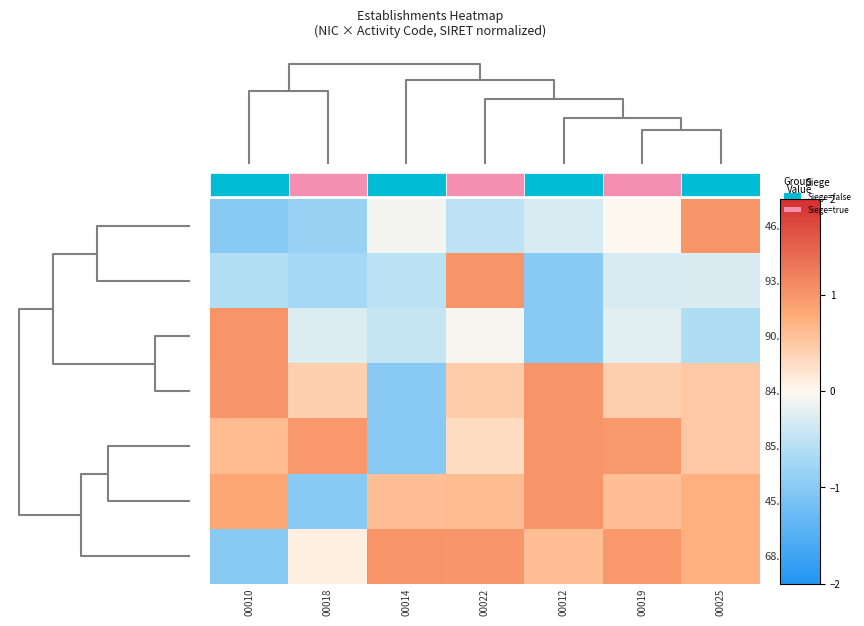

How many data points does each series have?

7